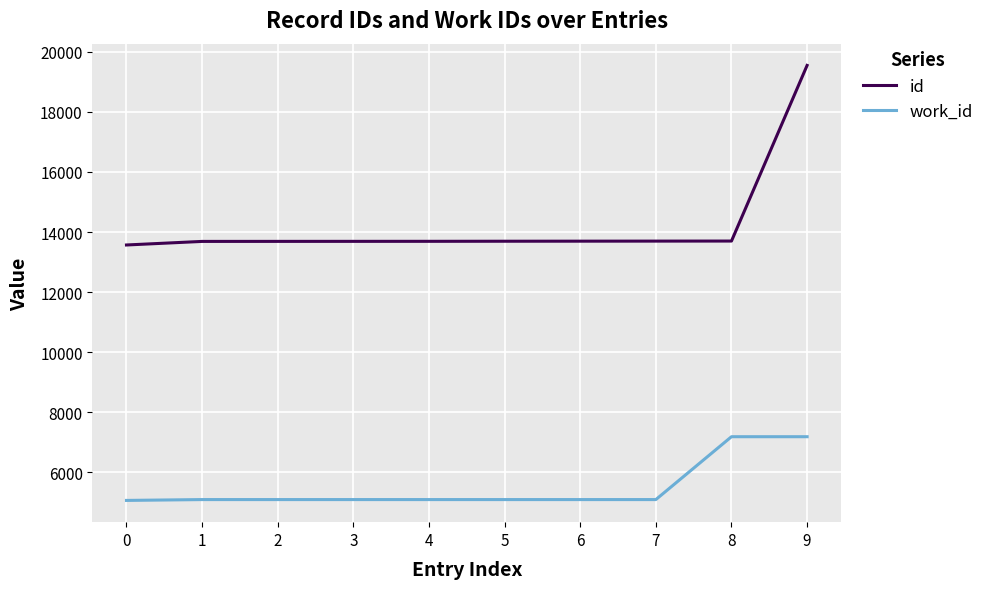

The value of work_id at 0 is 5060. True or false?

True